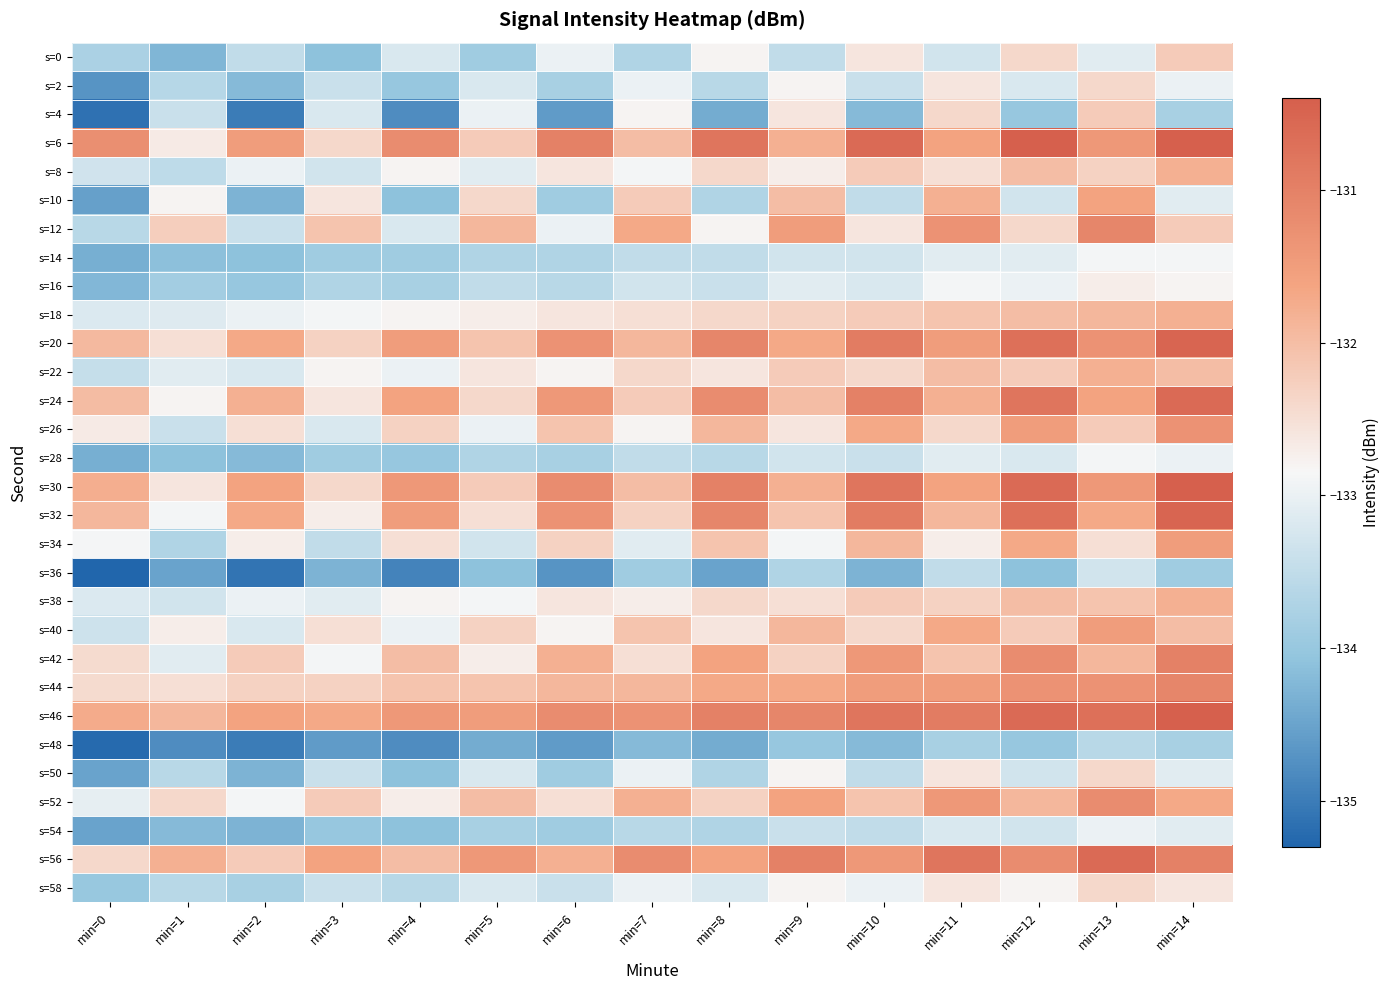

Rank the series by their maximum value, from lowest to highest.

s=48, s=36, s=54, s=14, s=28, s=16, s=2, s=50, s=58, s=0, s=4, s=8, s=18, s=22, s=38, s=10, s=34, s=40, s=26, s=52, s=12, s=44, s=42, s=24, s=56, s=20, s=32, s=30, s=46, s=6